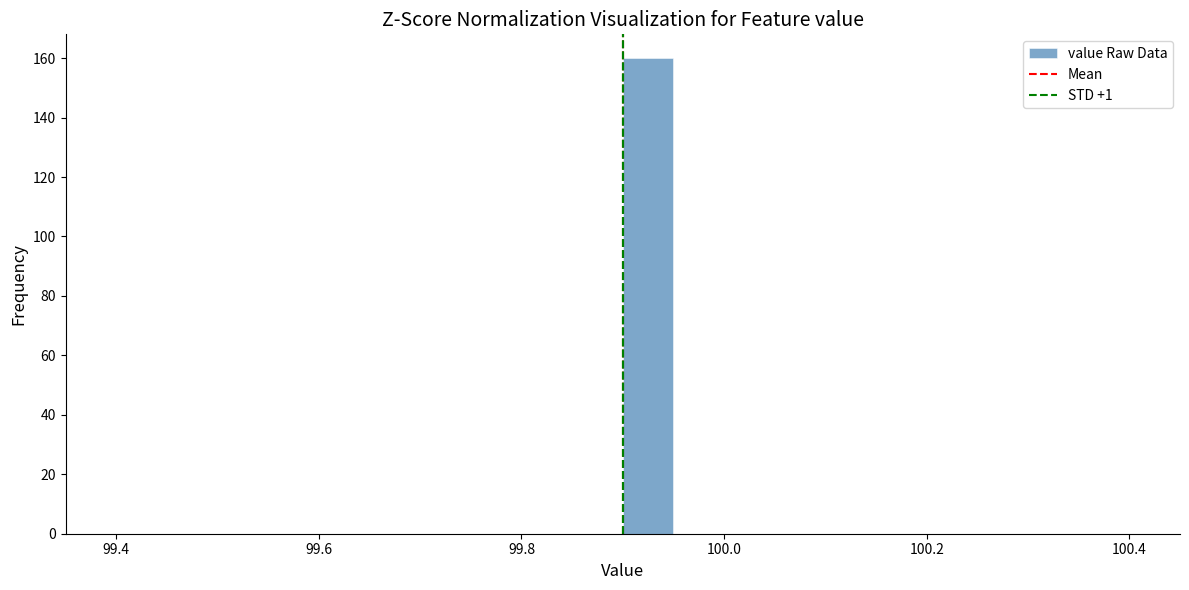

Read against the x-axis, roughly where is the centre of the tallest bar?

99.92